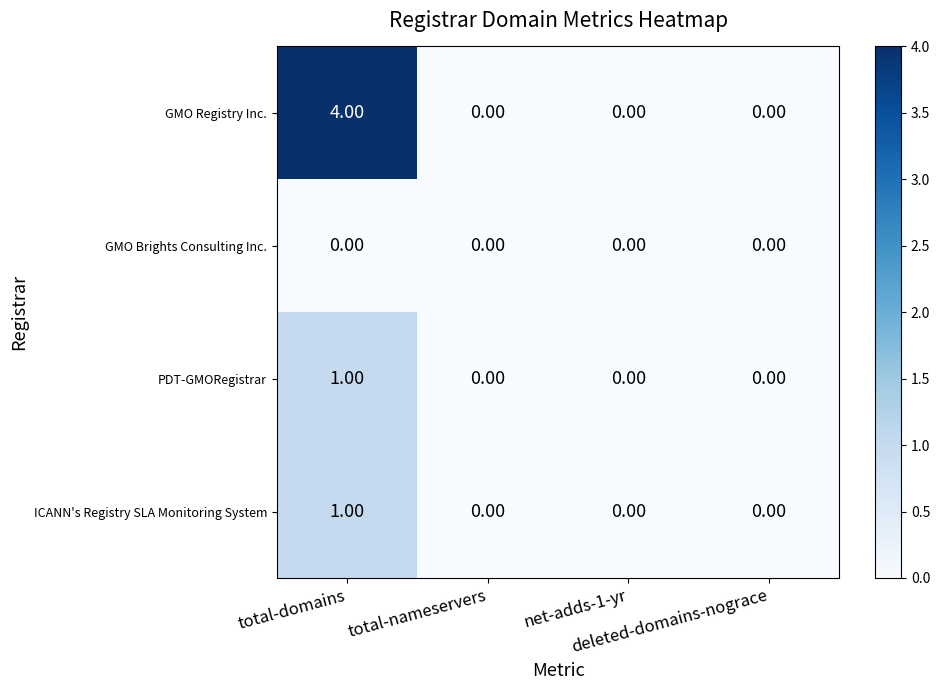

Which series has the widest spread of values?

GMO Registry Inc.